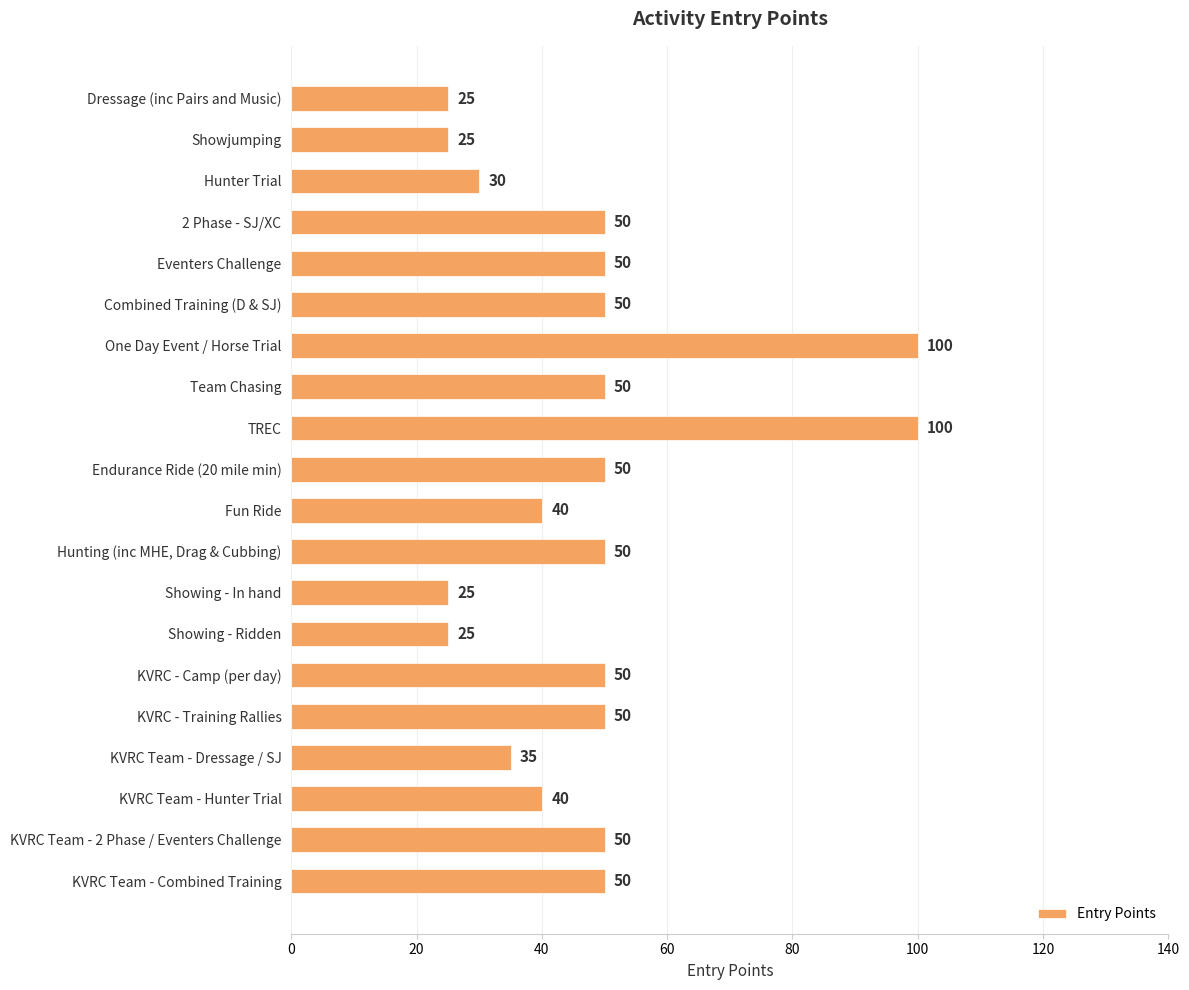

True or false: the data shows 50 at Eventers Challenge.

True